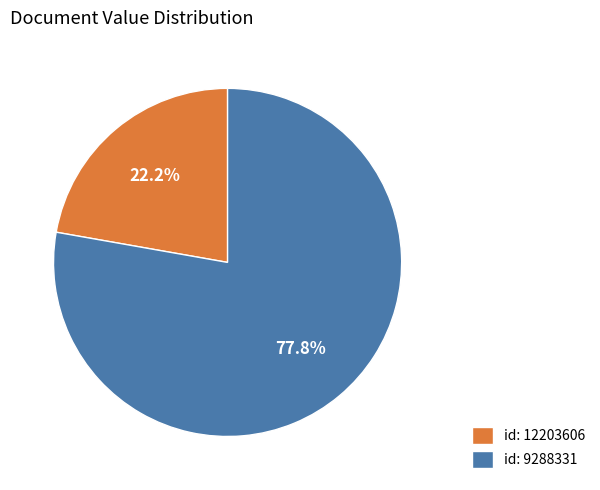

To the nearest percent, what is the average slice percentage?

50%